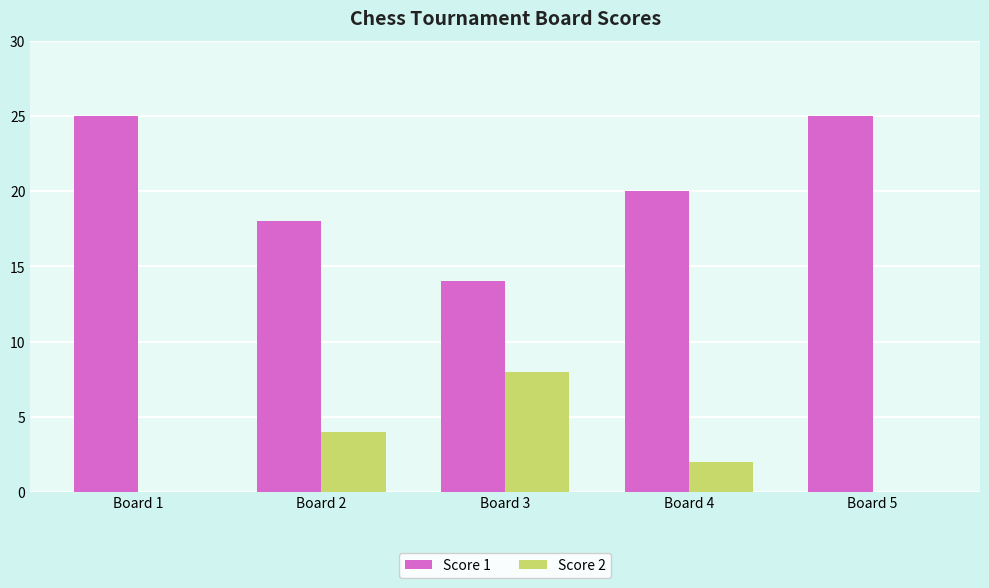

Reading left to right, transcribe all the data shown in this chart.

Score 1: 25	18	14	20	25
Score 2: 0	4	8	2	0